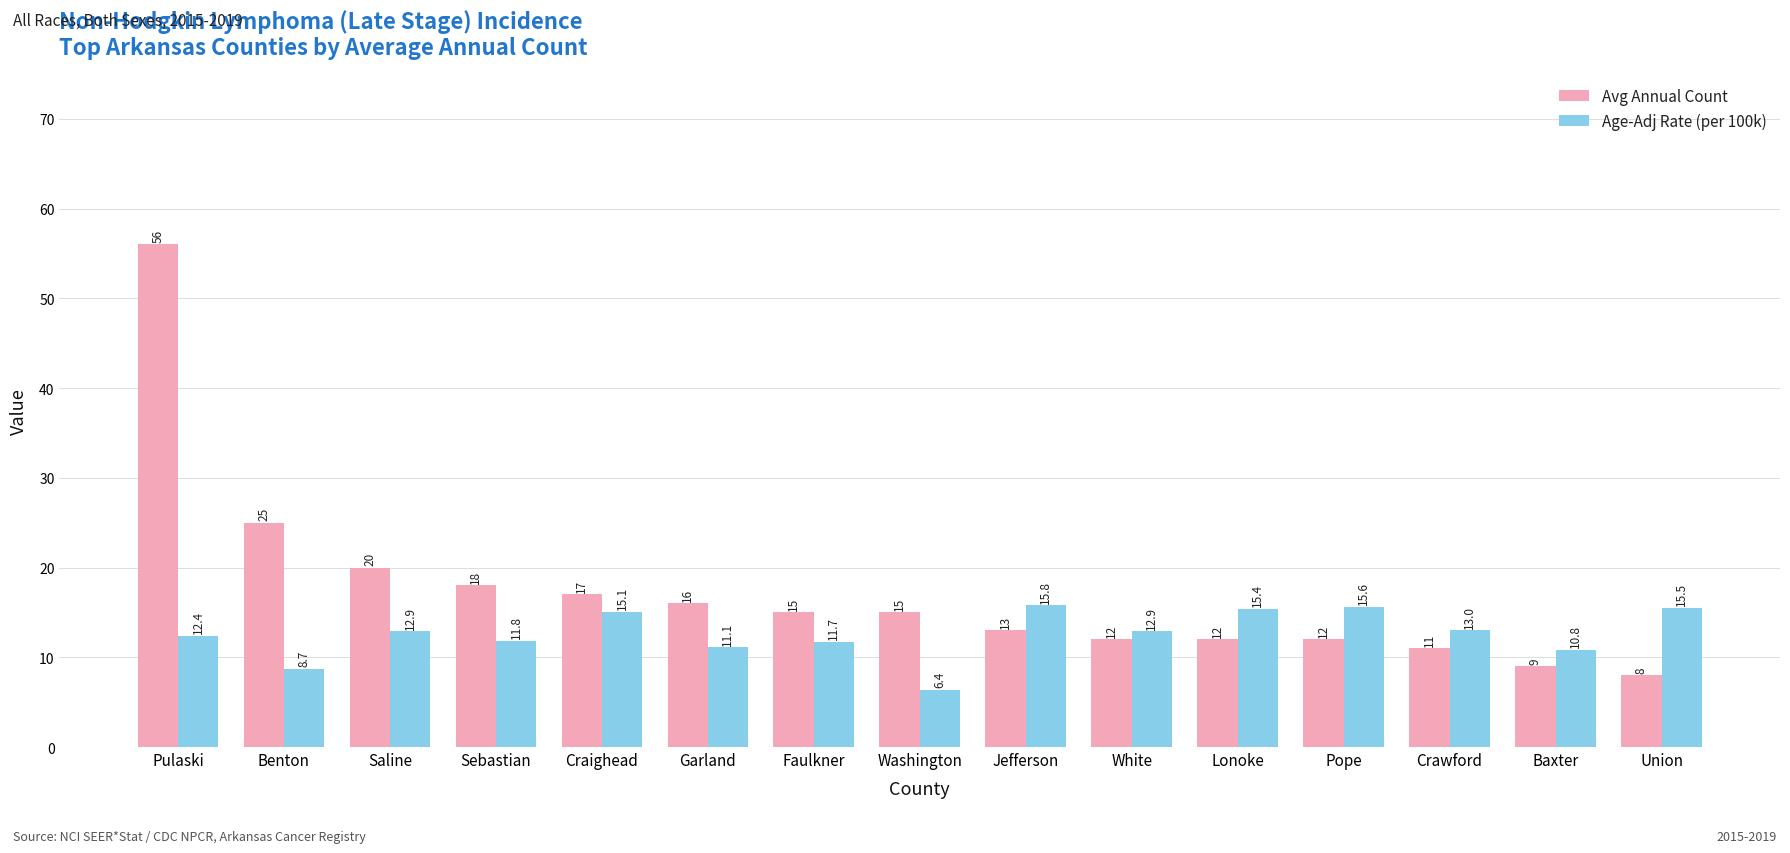

What is the sum of the Avg Annual Count values at Jefferson and Crawford?

24.0